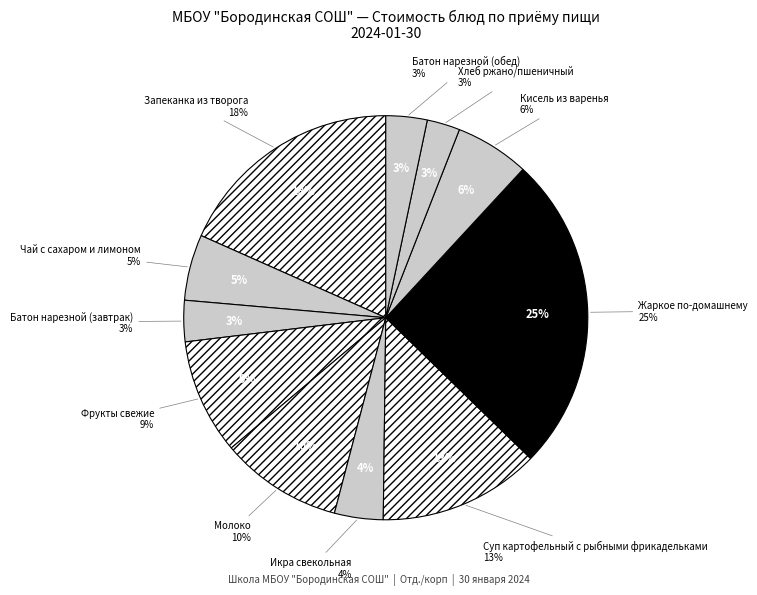

Combined, do Запеканка из творога and Чай с сахаром и лимоном account for over 50%?

No